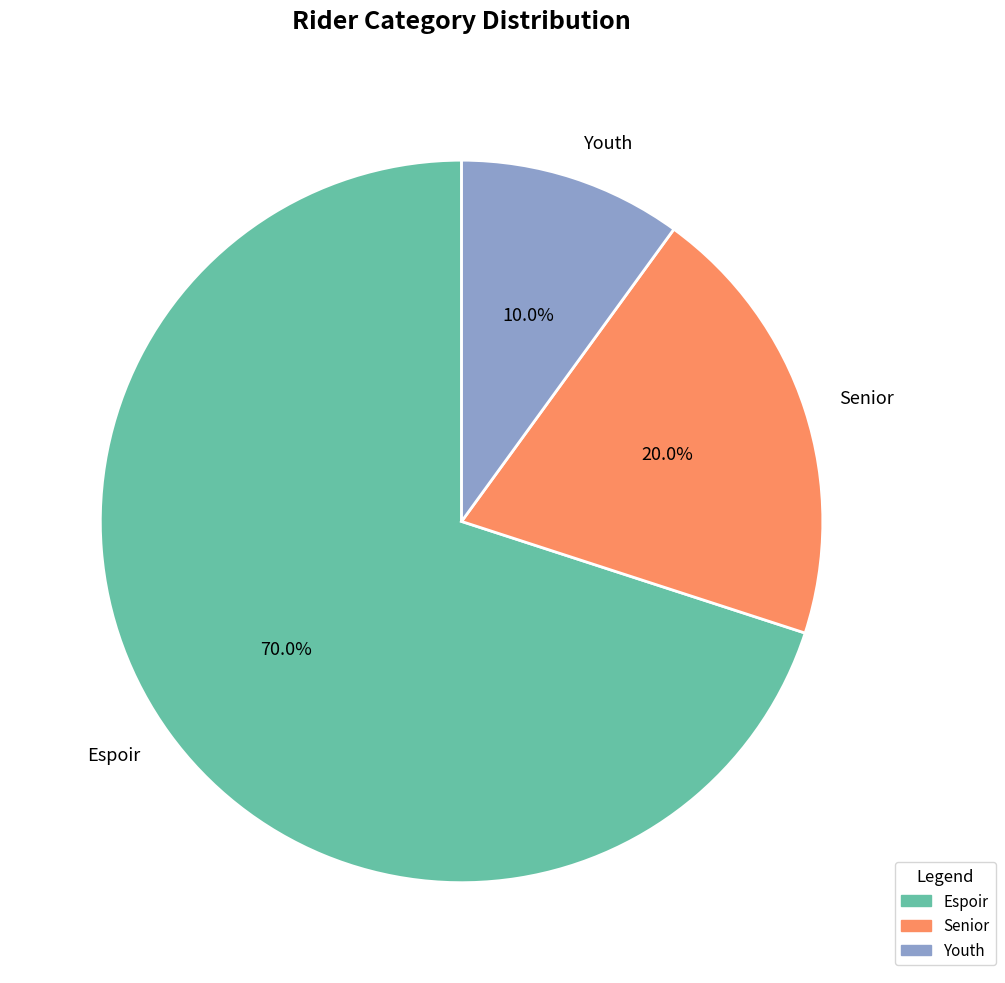

Which slice is the smallest?

Youth